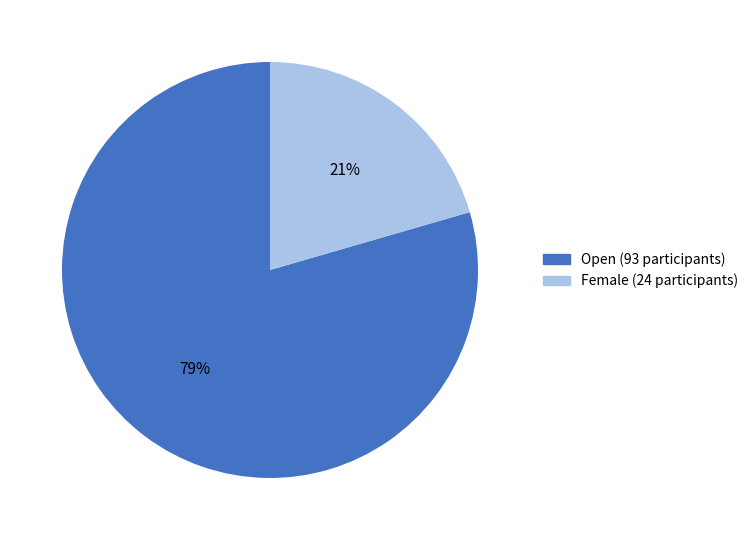

What percentage is the Open slice, to the nearest percent?

79%